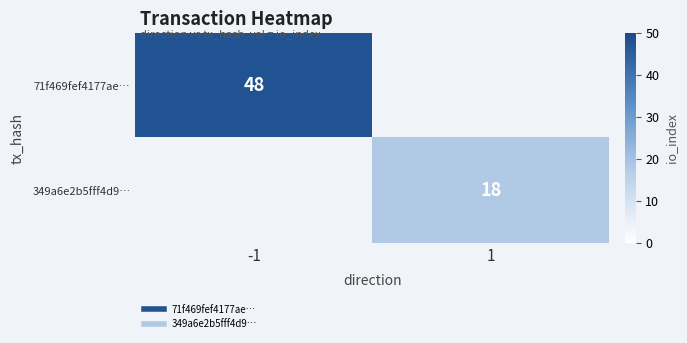

Rank the series at -1 from lowest to highest value.

71f469fef4177ae…, 349a6e2b5fff4d9…